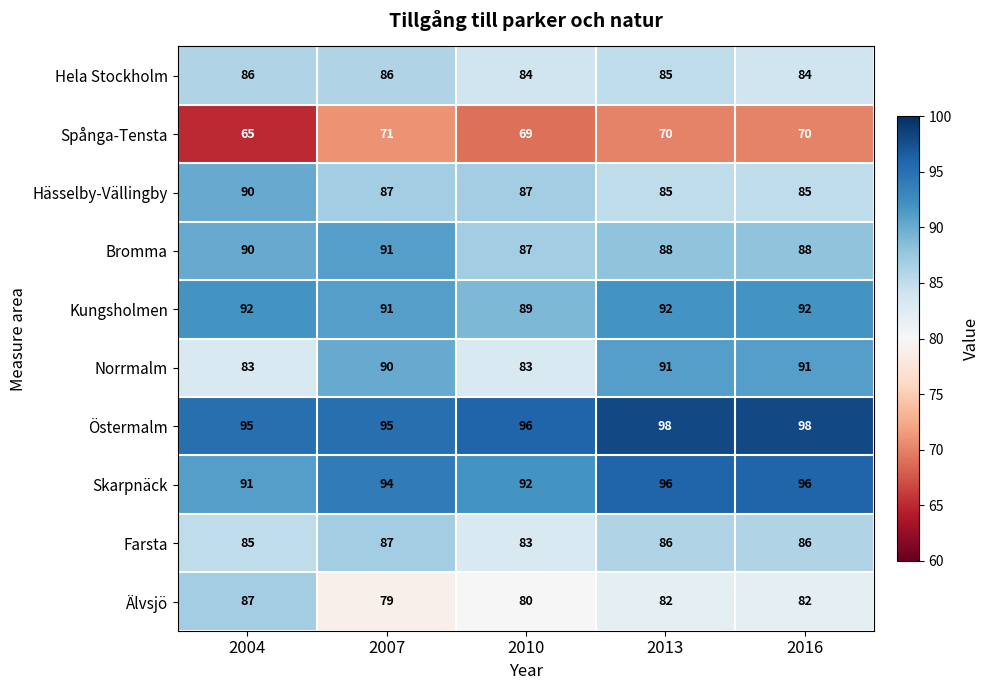

Count the Hela Stockholm values in the range 84 to 86.

5